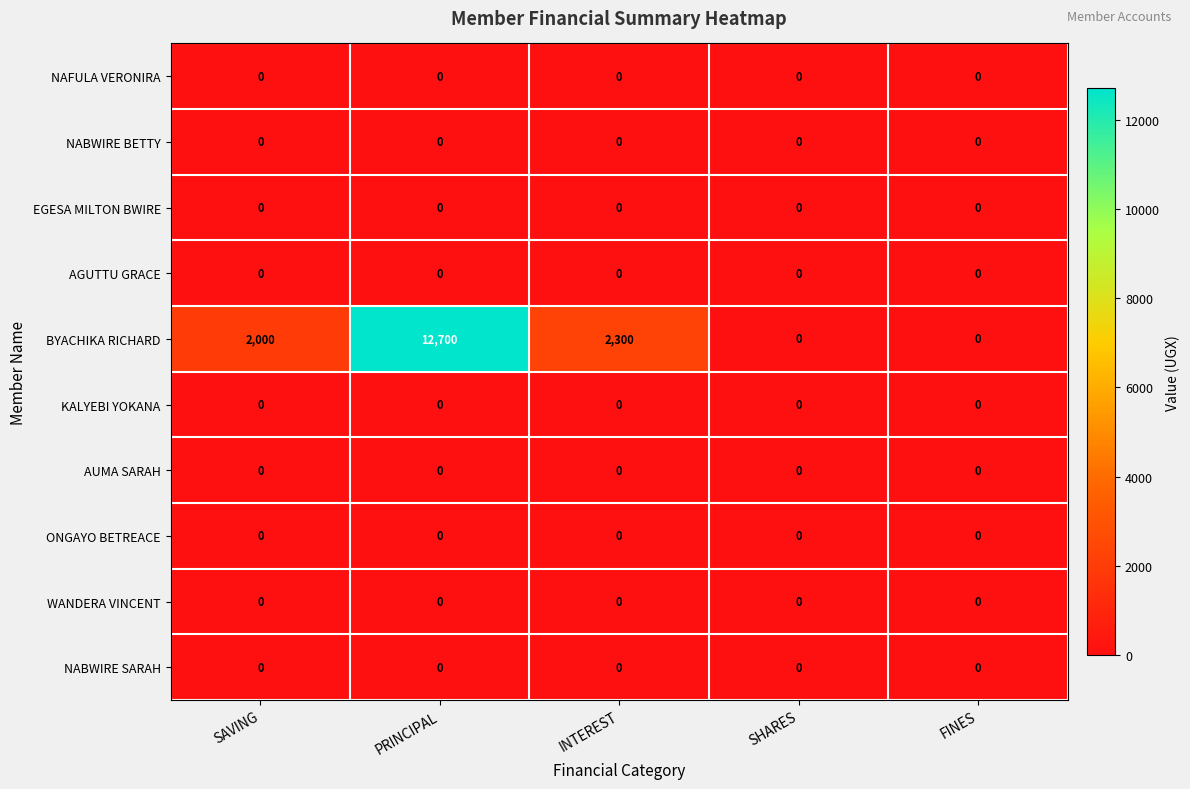

Which series has the largest total across all categories?

BYACHIKA RICHARD